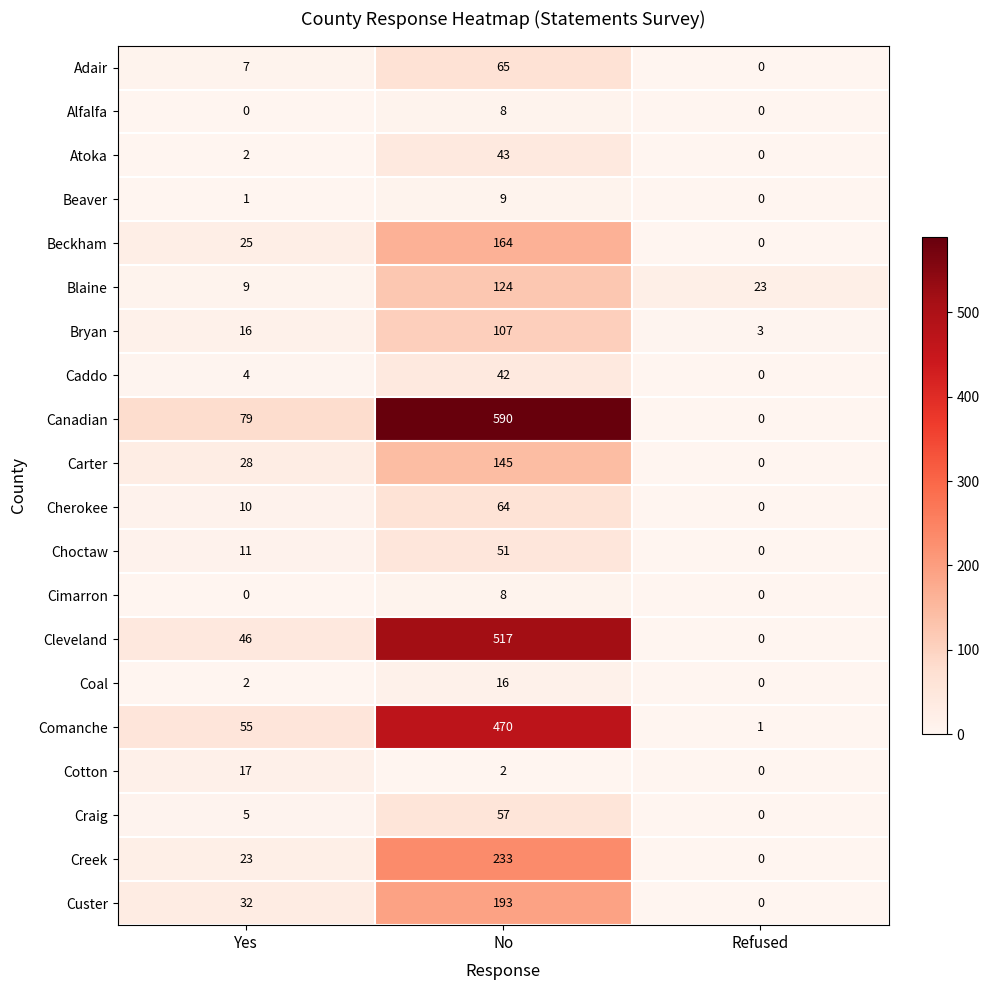

Which series changed the most between No and Refused?

Canadian